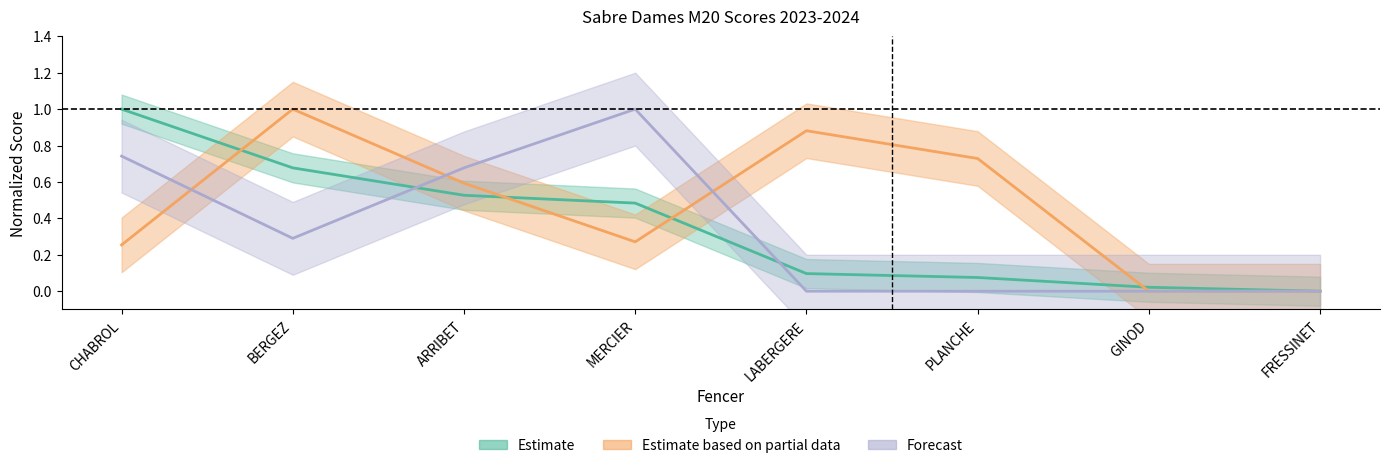

Rank the categories by Estimate value from highest to lowest.

CHABROL, BERGEZ, ARRIBET, MERCIER, LABERGERE, PLANCHE, GINOD, FRESSINET